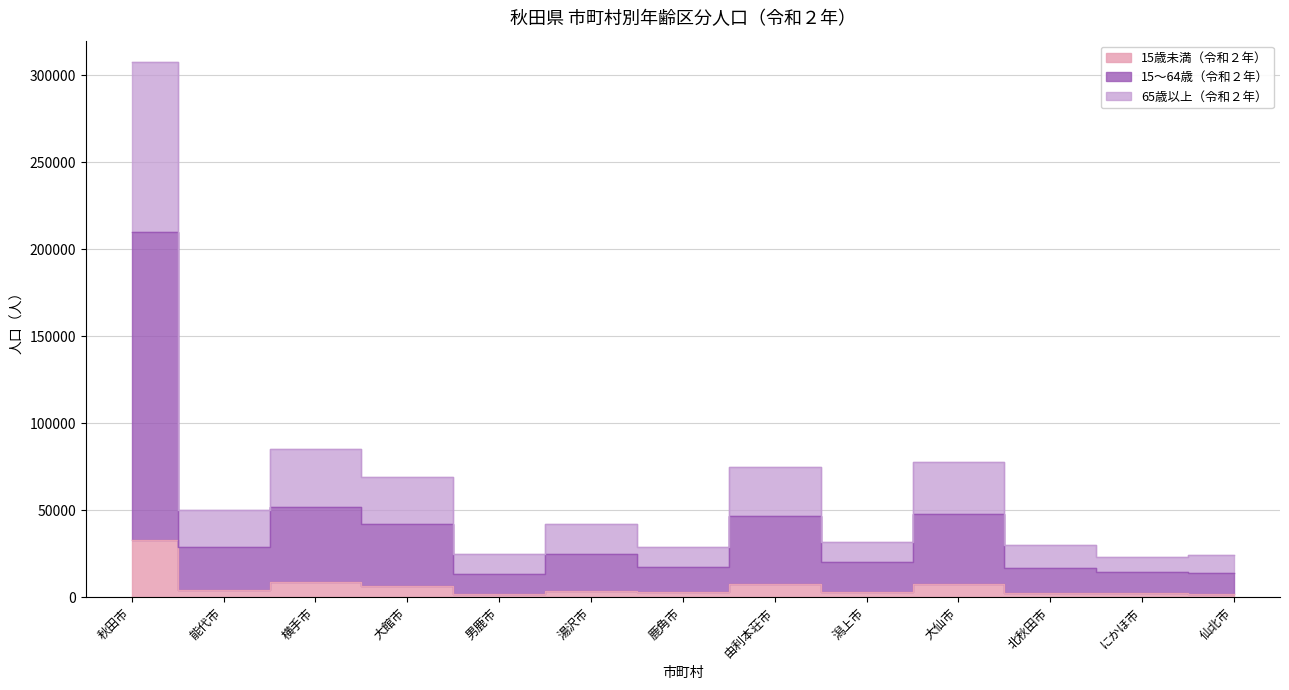

Is the value of 65歳以上（令和２年） at 鹿角市 greater than the value of 15歳未満（令和２年） at 鹿角市?

Yes